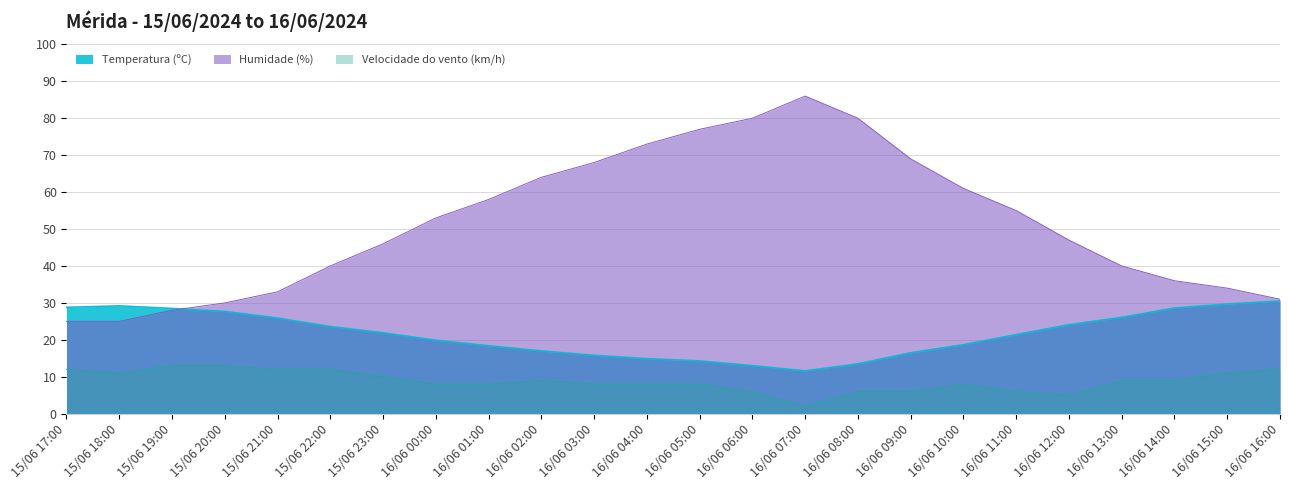

What is the average value of the Velocidade do vento (km/h) series?

8.8